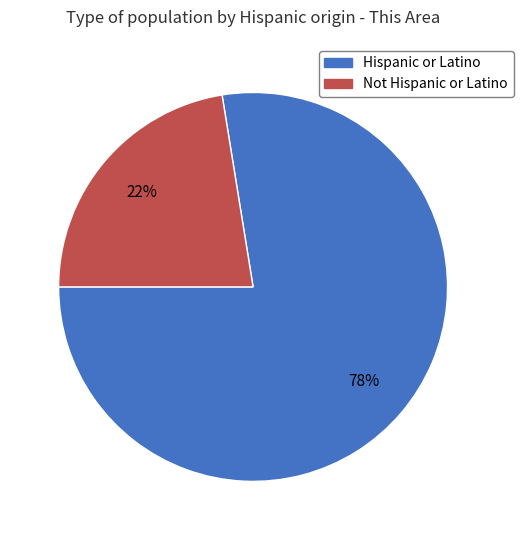

What is the largest slice in the pie chart?

Hispanic or Latino